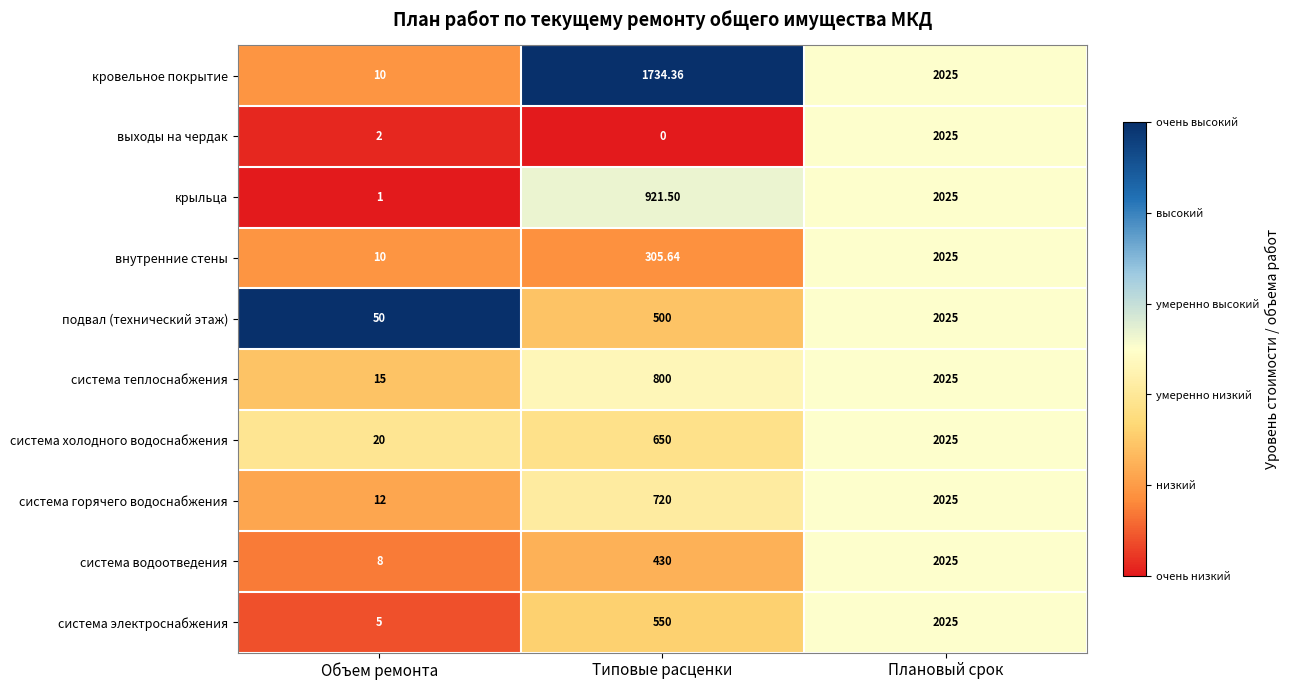

Between Объем ремонта and Типовые расценки, which series saw the biggest shift?

кровельное покрытие